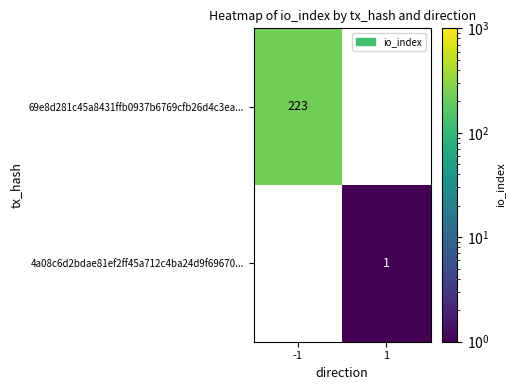

The 4a08c6d2bdae81ef2ff45a712c4ba24d9f69670... series shows 2 at 1. True or false?

False